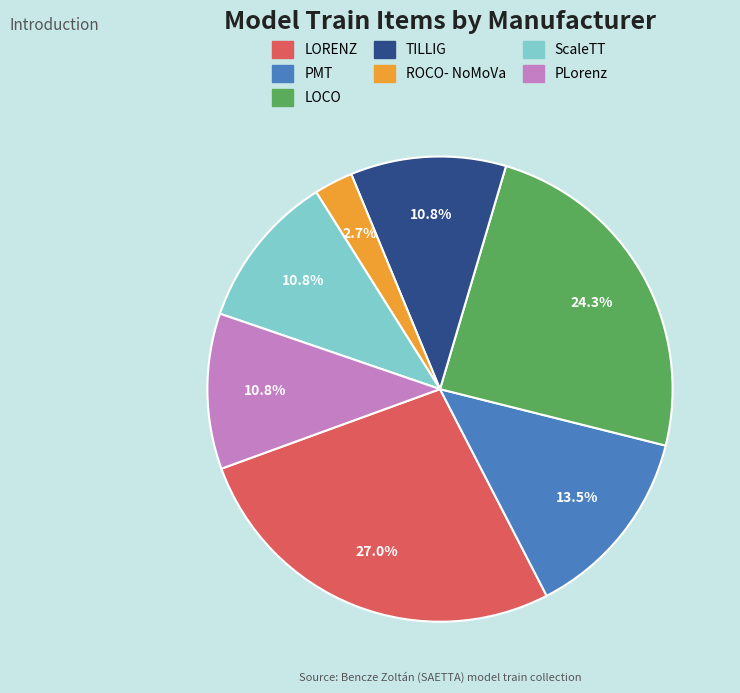

What is the ratio of the value at TILLIG to the value at LOCO?

0.4